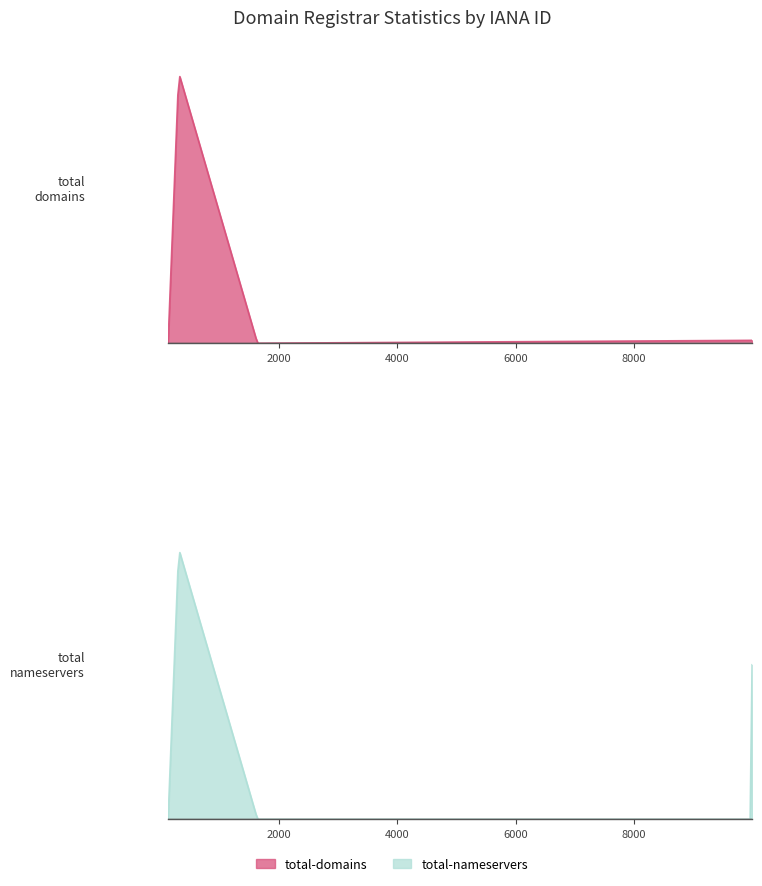

How many categories are shown in the chart?

6